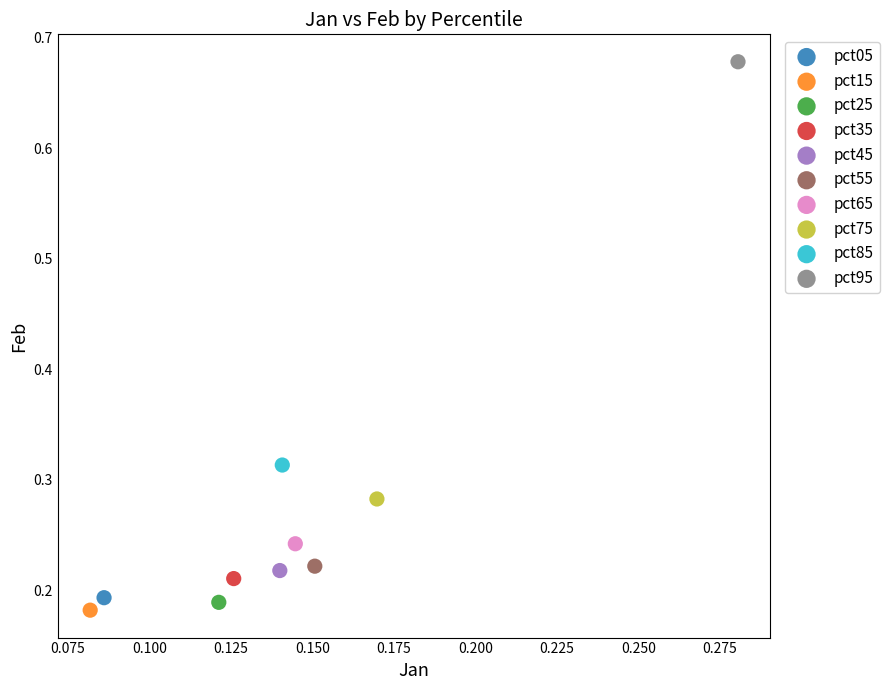

What are all the series names shown in the legend?

pct05, pct15, pct25, pct35, pct45, pct55, pct65, pct75, pct85, pct95